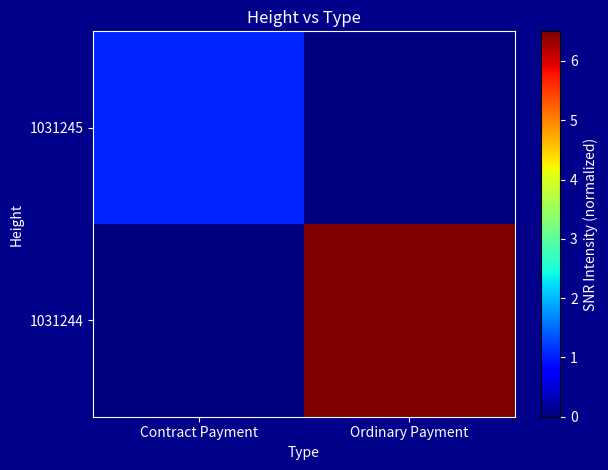

What is the difference between the highest and lowest values at Ordinary Payment?

6.5